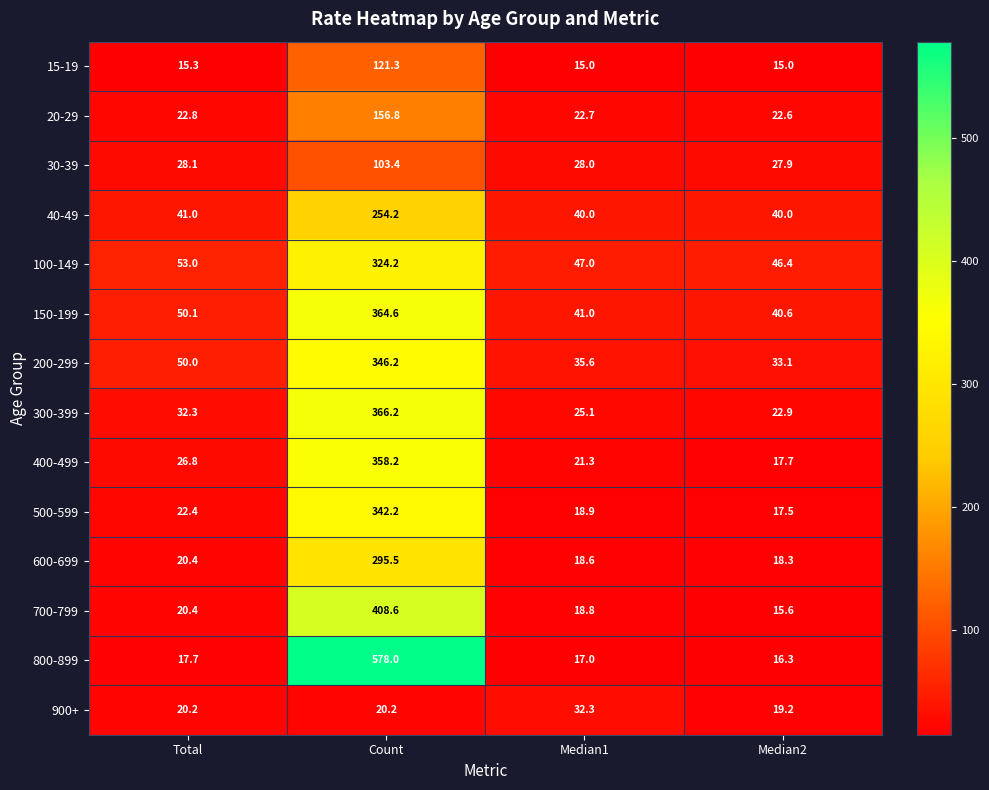

What is the difference between the second highest and minimum values in the 900+ series?

1.0